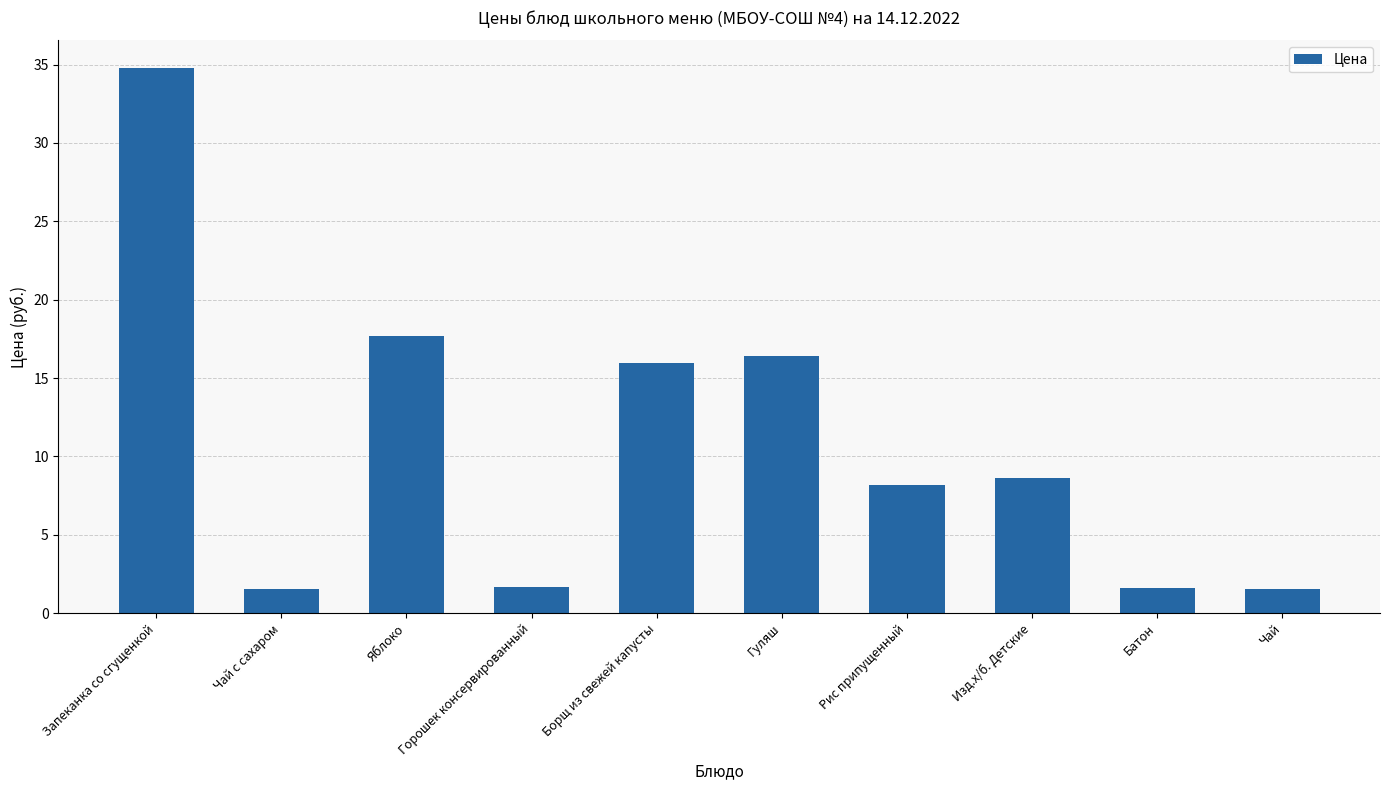

What is the value of the 1st bar from the left?

34.8